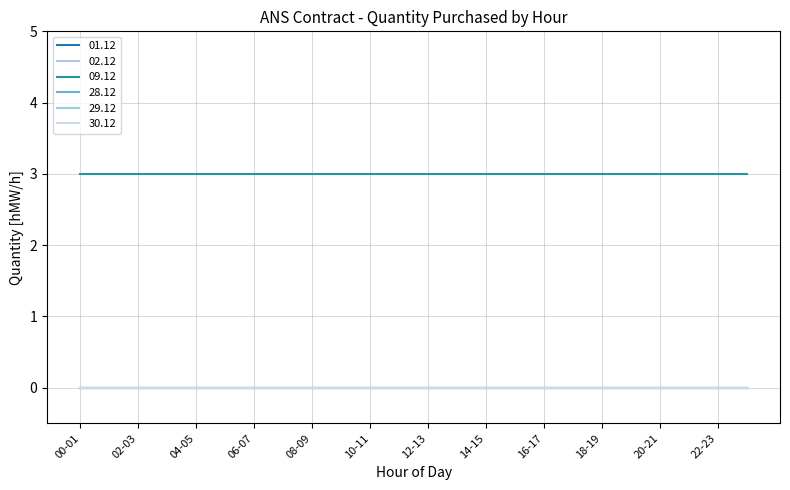

How many lines are shown in the chart?

6